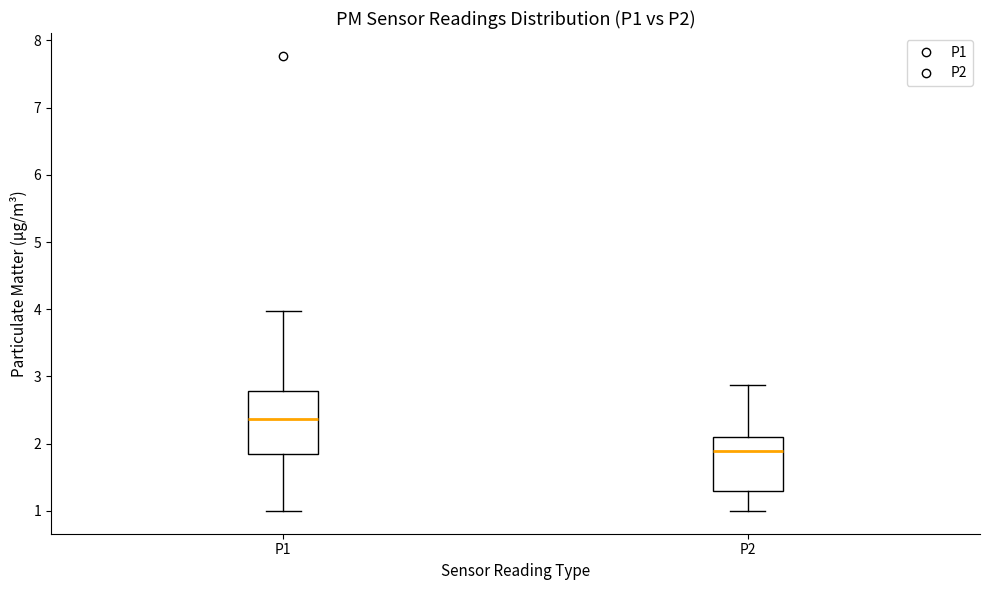

Comparing the boxes themselves (not the whiskers), which one is the tallest?

P1